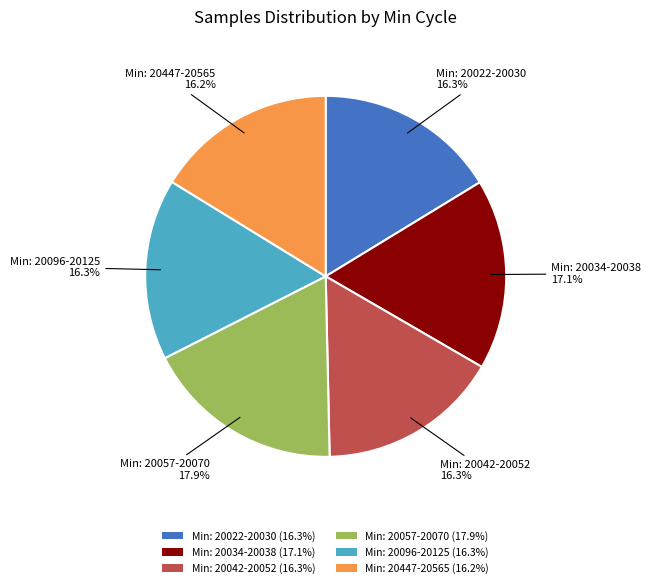

Is there a majority slice in this chart?

No